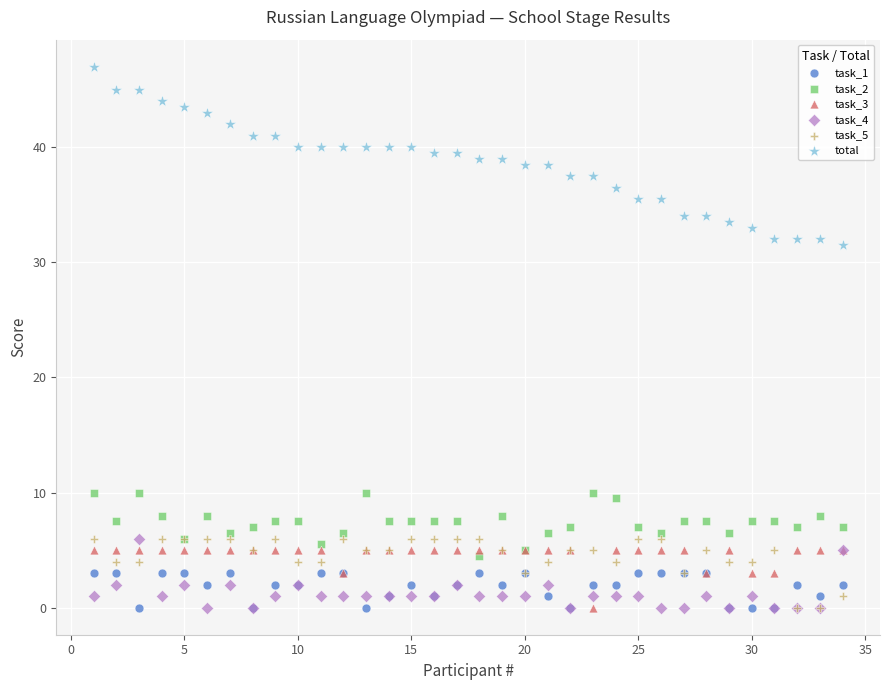

What are all the series names shown in the legend?

task_1, task_2, task_3, task_4, task_5, total